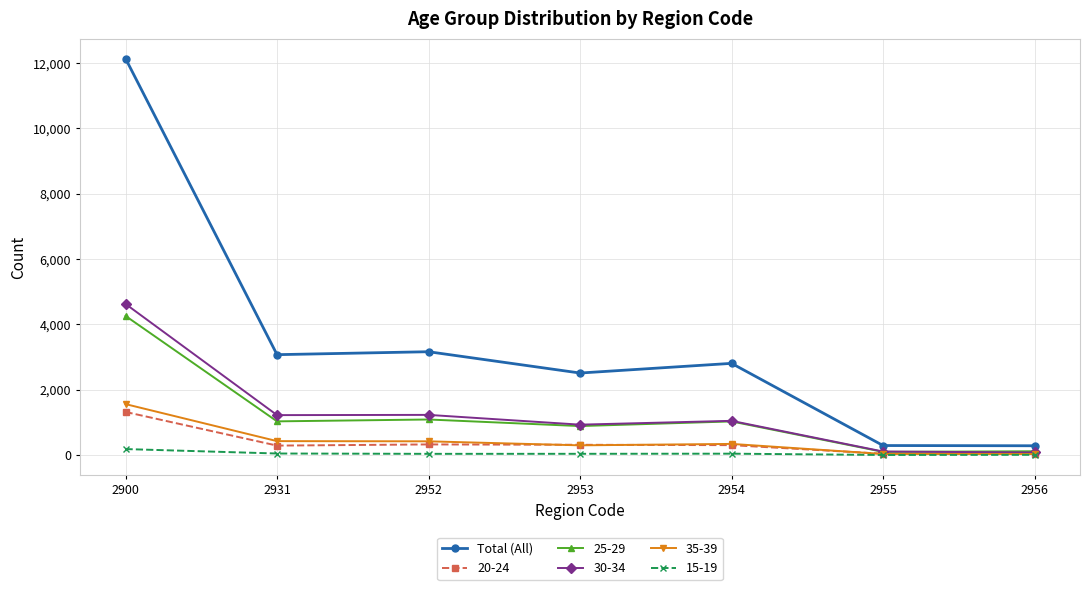

True or false: 15-19 has a value of 9 at 2956.

True